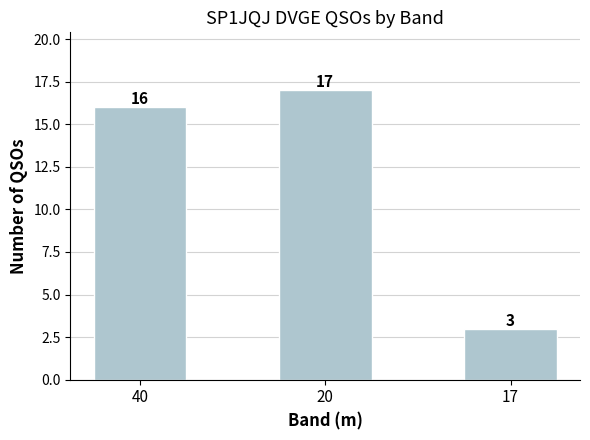

Is it true that the value at 17 is 3?

True